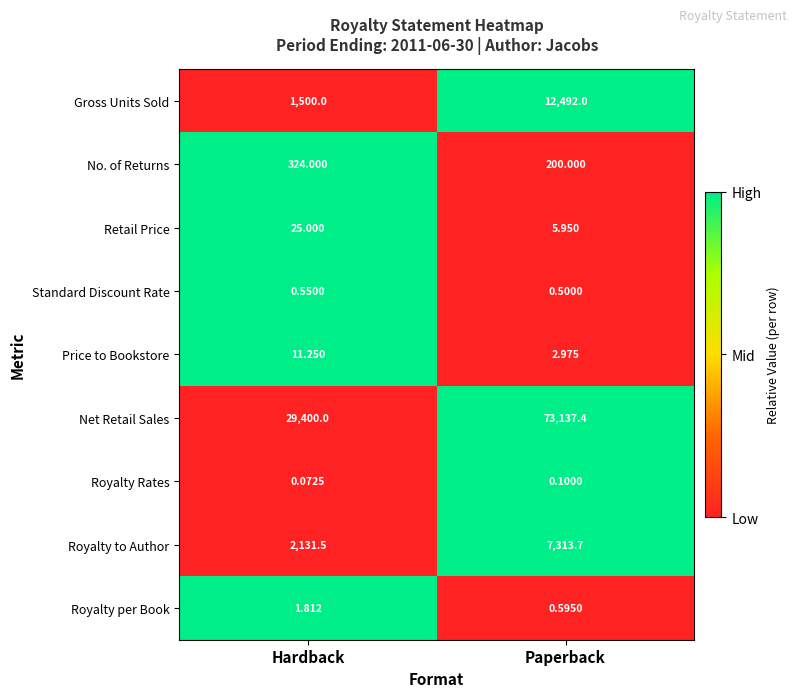

Which category has the highest value in the Gross Units Sold series?

Paperback